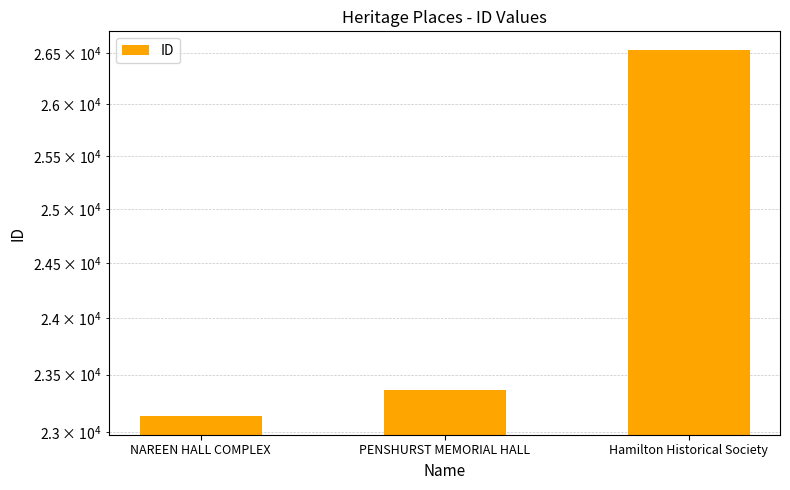

What is the difference between the values at NAREEN HALL COMPLEX and Hamilton Historical Society?

3401